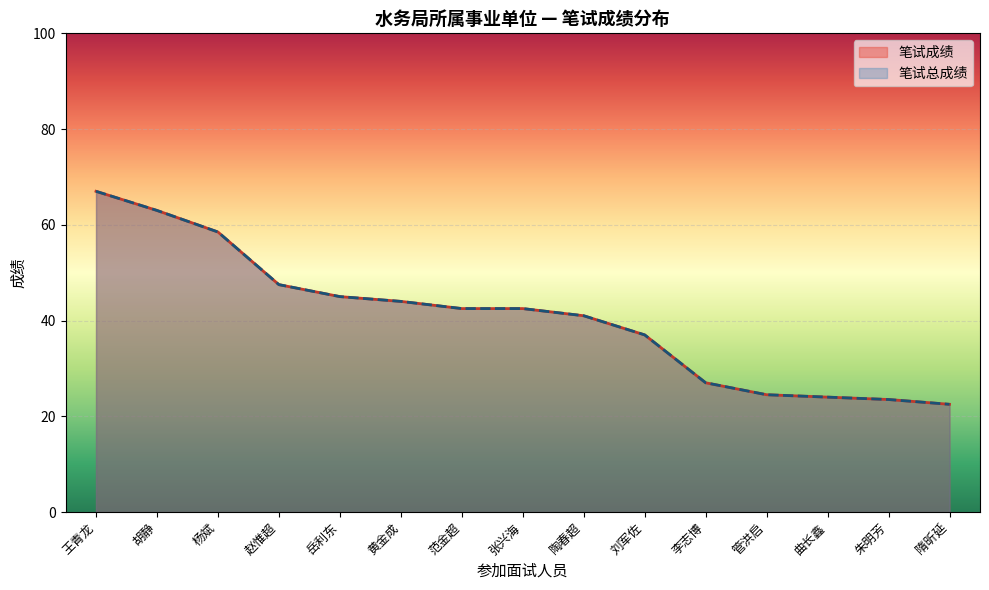

True or false: 笔试成绩 has a value of 12.0 at 范金超.

False